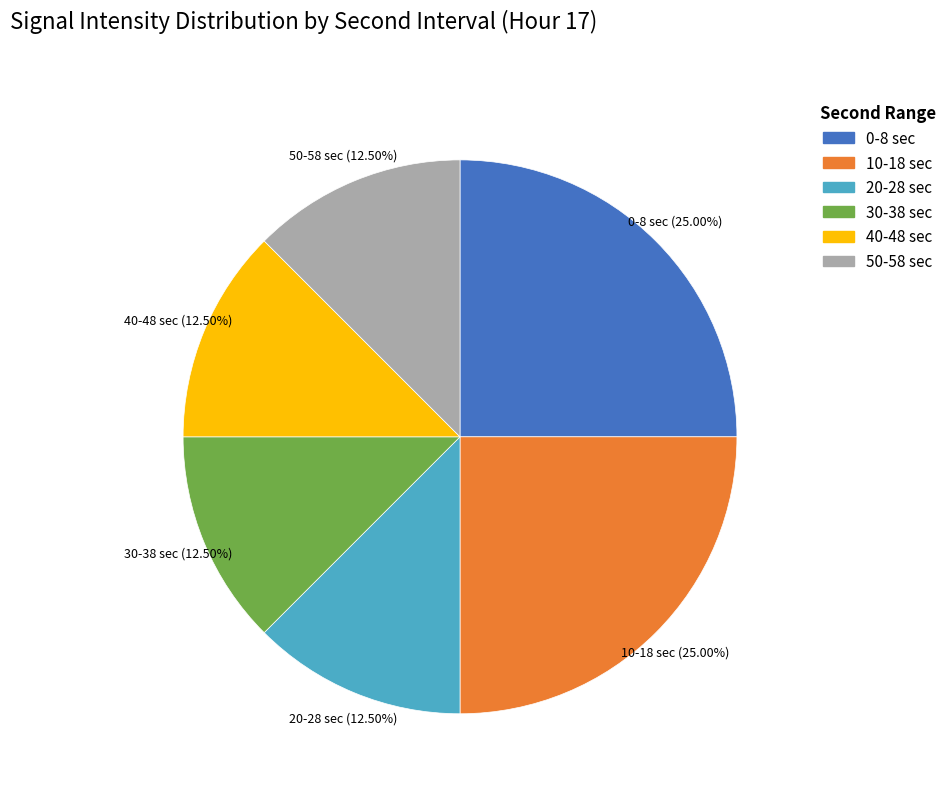

Is there any slice that represents more than half of the pie?

No